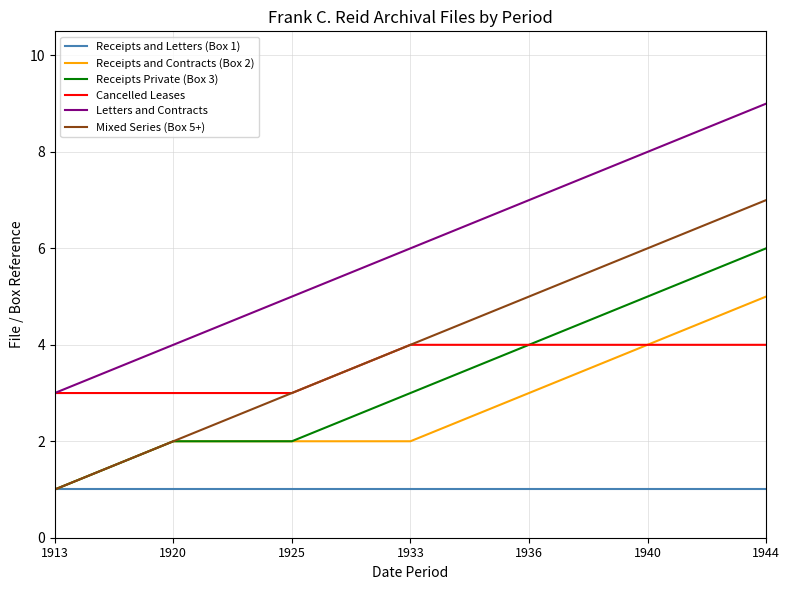

Rank the series by their maximum value, from lowest to highest.

Receipts and Letters (Box 1), Cancelled Leases, Receipts and Contracts (Box 2), Receipts Private (Box 3), Mixed Series (Box 5+), Letters and Contracts